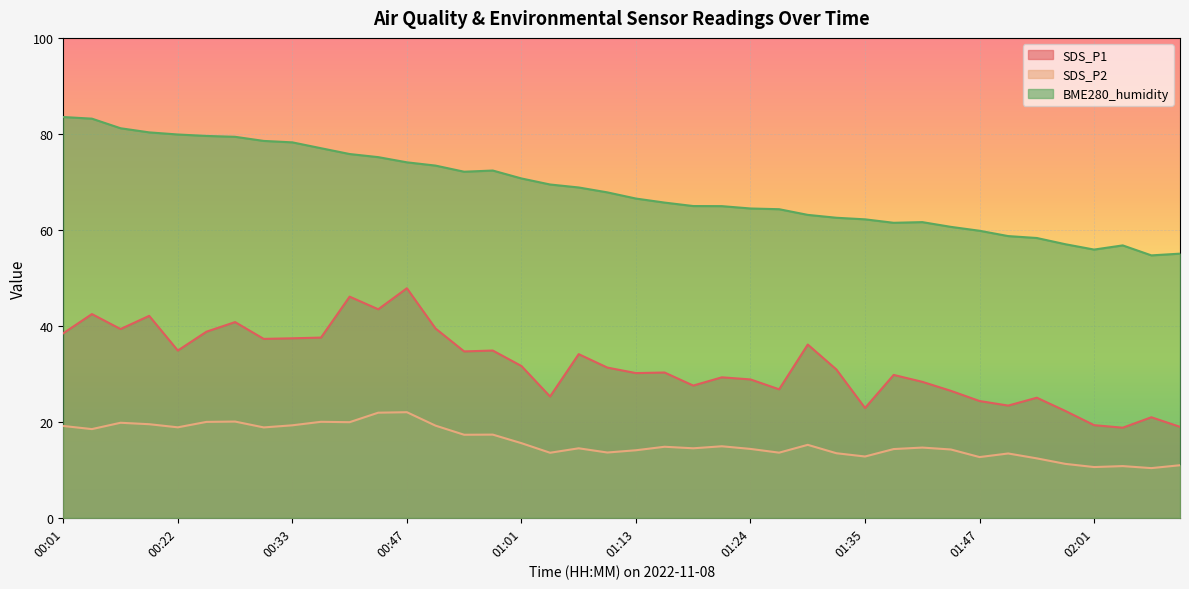

Is it true that SDS_P1 equals 30.3 at 02:12?

False